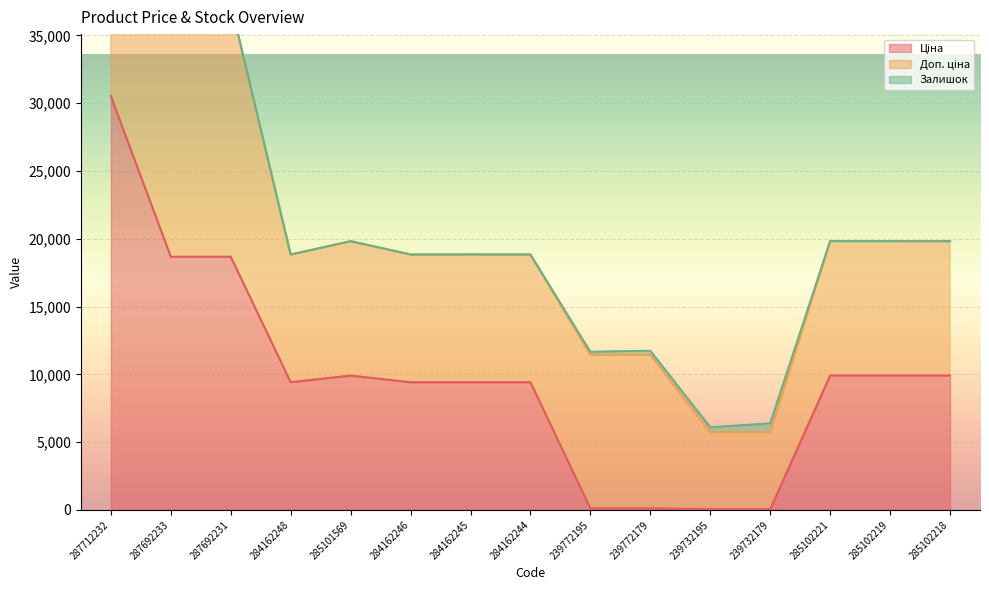

Reading left to right, list all the values displayed in this chart.

Ціна: 287712232=30512.3	287692233=18671.5	287692231=18671.5	284162248=9416.9	285101569=9908.5	284162246=9416.9	284162245=9416.9	284162244=9416.9	239772195=113.3	239772179=113.3	239732195=56.7	239732179=56.7	285102221=9908.5	285102219=9908.5	285102218=9908.5
Доп. ціна: 287712232=30512.3	287692233=18671.5	287692231=18671.5	284162248=9416.9	285101569=9908.5	284162246=9416.9	284162245=9416.9	284162244=9416.9	239772195=11334.0	239772179=11334.0	239732195=5667.0	239732179=5667.0	285102221=9908.5	285102219=9908.5	285102218=9908.5
Залишок: 287712232=0.0	287692233=0.0	287692231=0.0	284162248=0.0	285101569=0.0	284162246=0.0	284162245=7.0	284162244=1.0	239772195=215.0	239772179=290.0	239732195=370.0	239732179=658.0	285102221=8.0	285102219=7.0	285102218=3.0